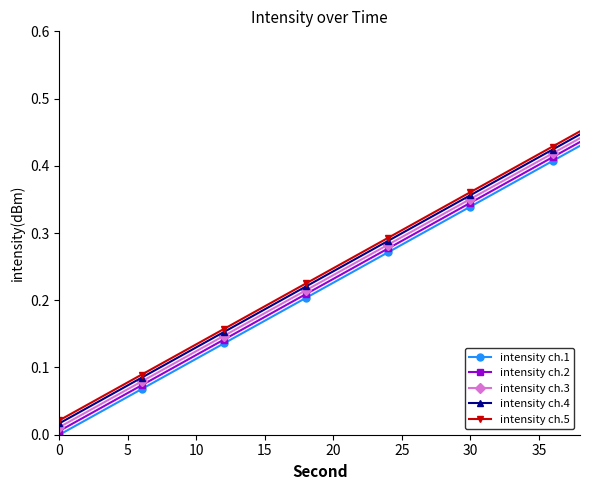

True or false: intensity ch.2 and intensity ch.4 cross at least once.

False